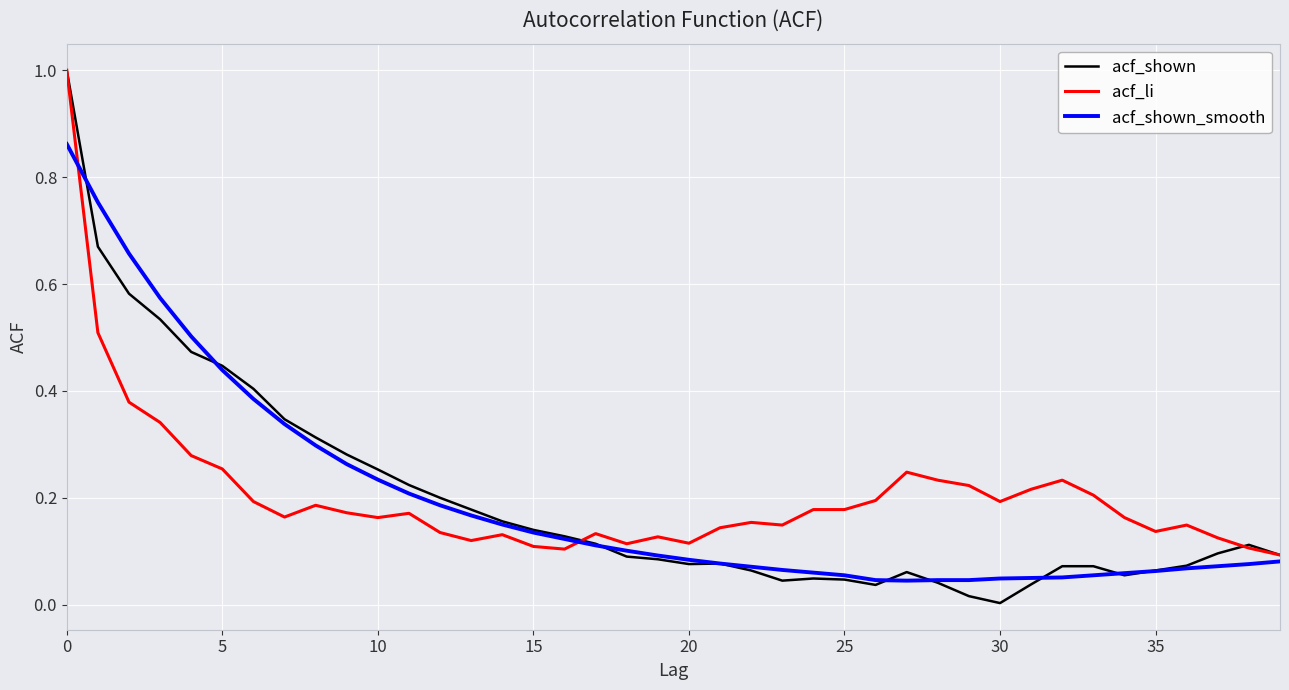

What is the maximum value shown in the chart?

1.0